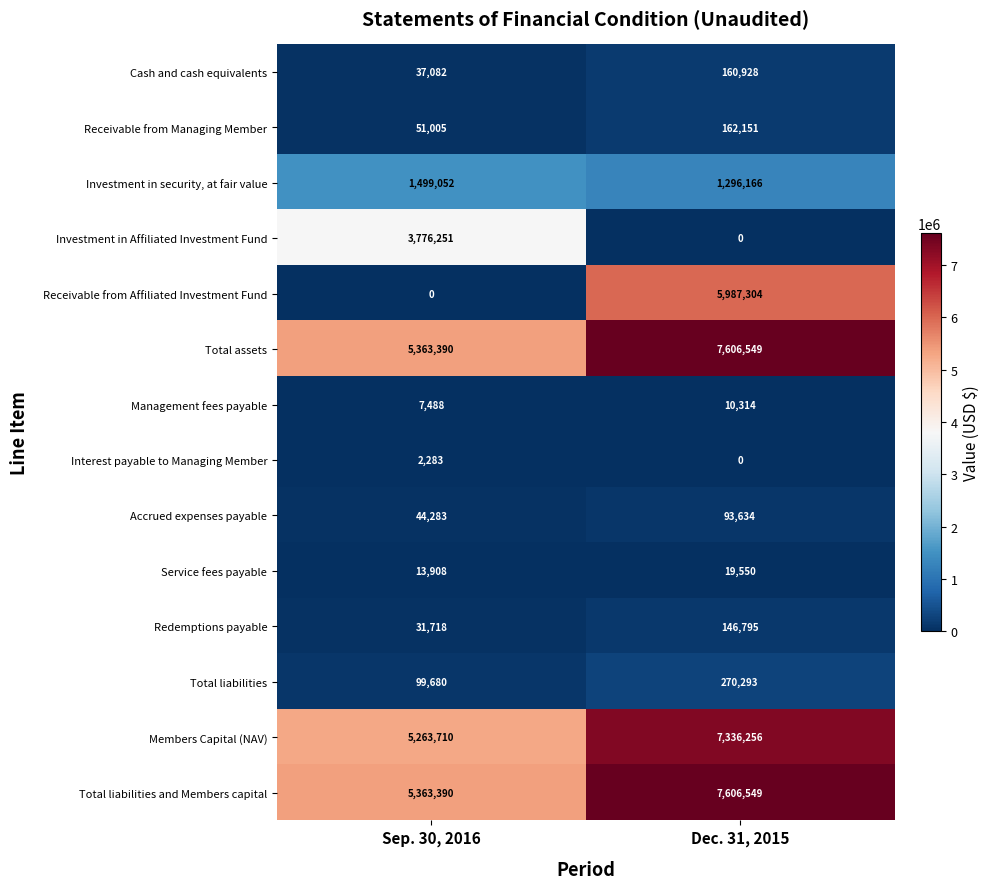

At how many categories does at least one series exceed 3167384?

2